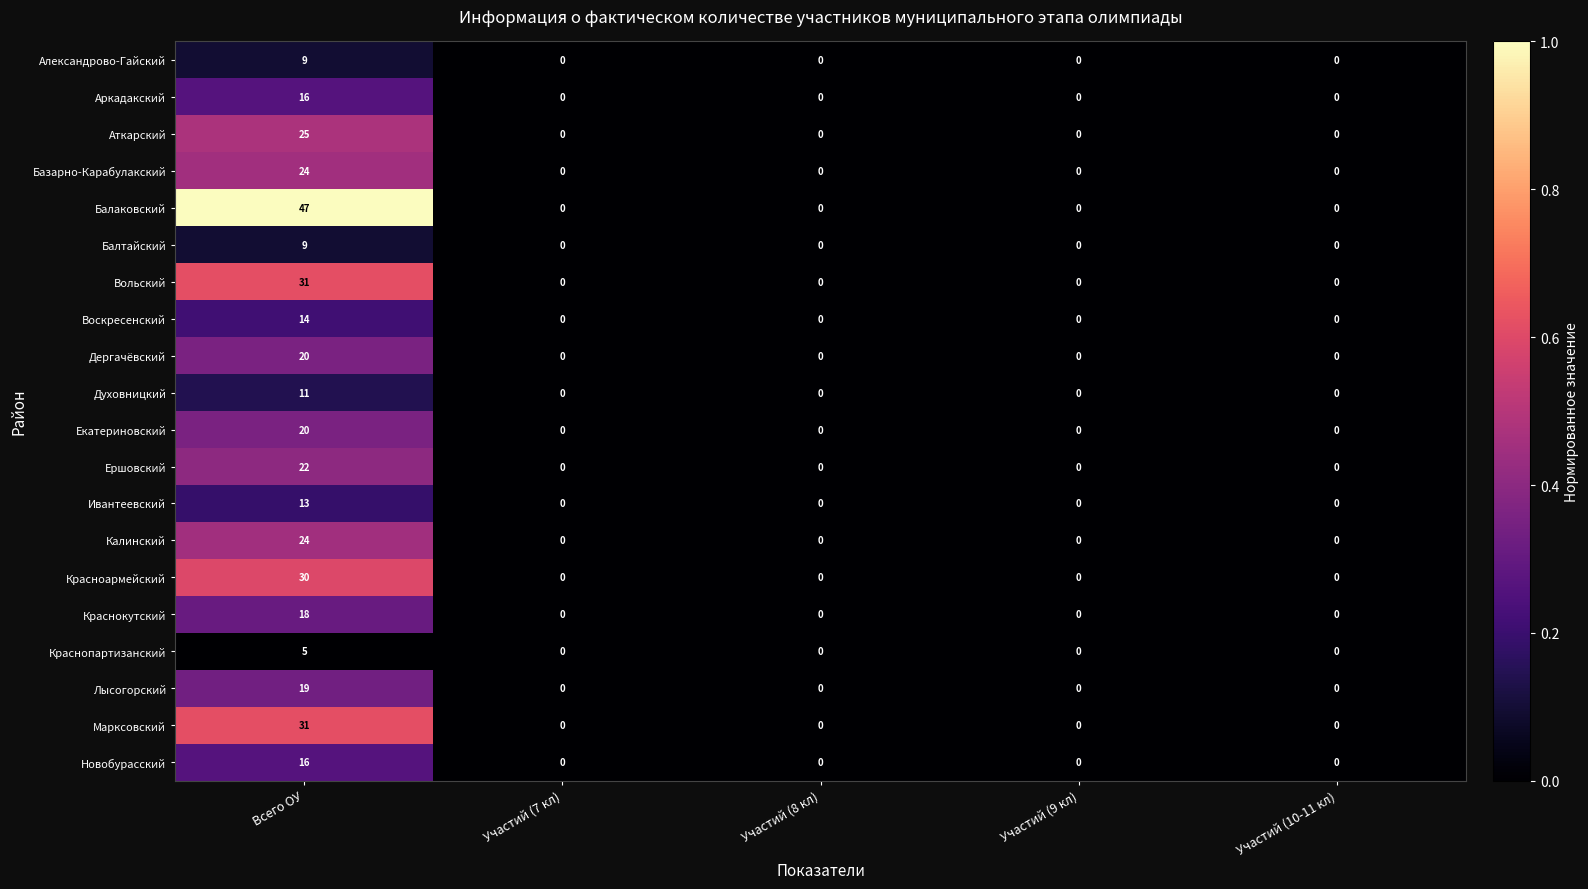

The value of Ивантеевский at Участий (7 кл) is -9. True or false?

False